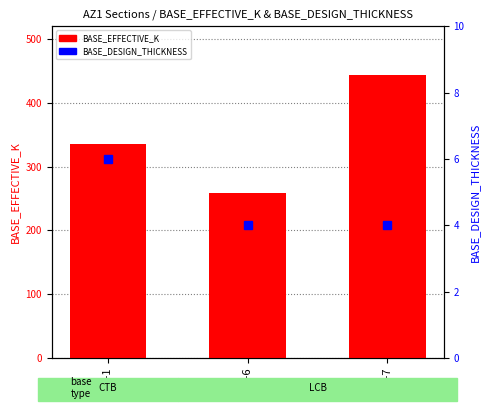

Which series has the largest total across all categories?

BASE_EFFECTIVE_K